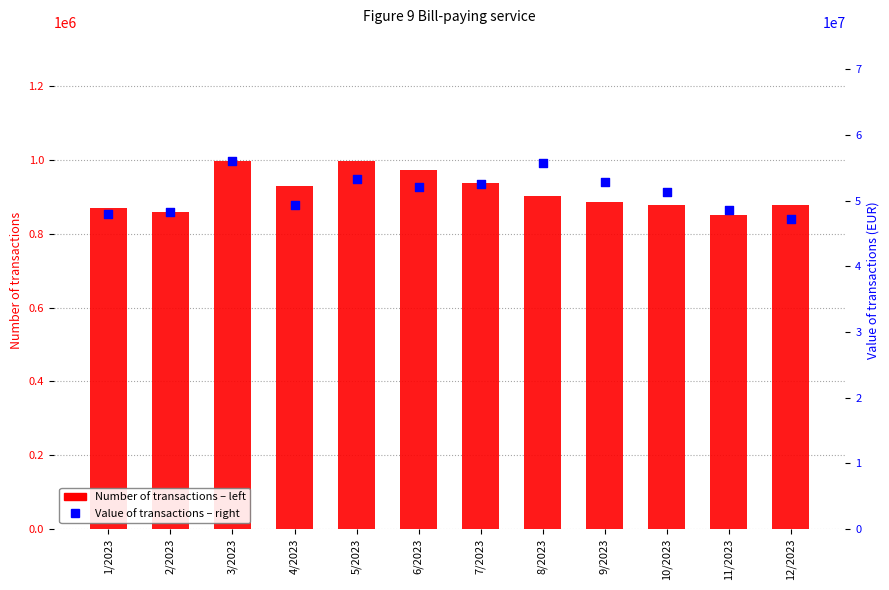

Which series contains the highest Y value?

Value of transactions